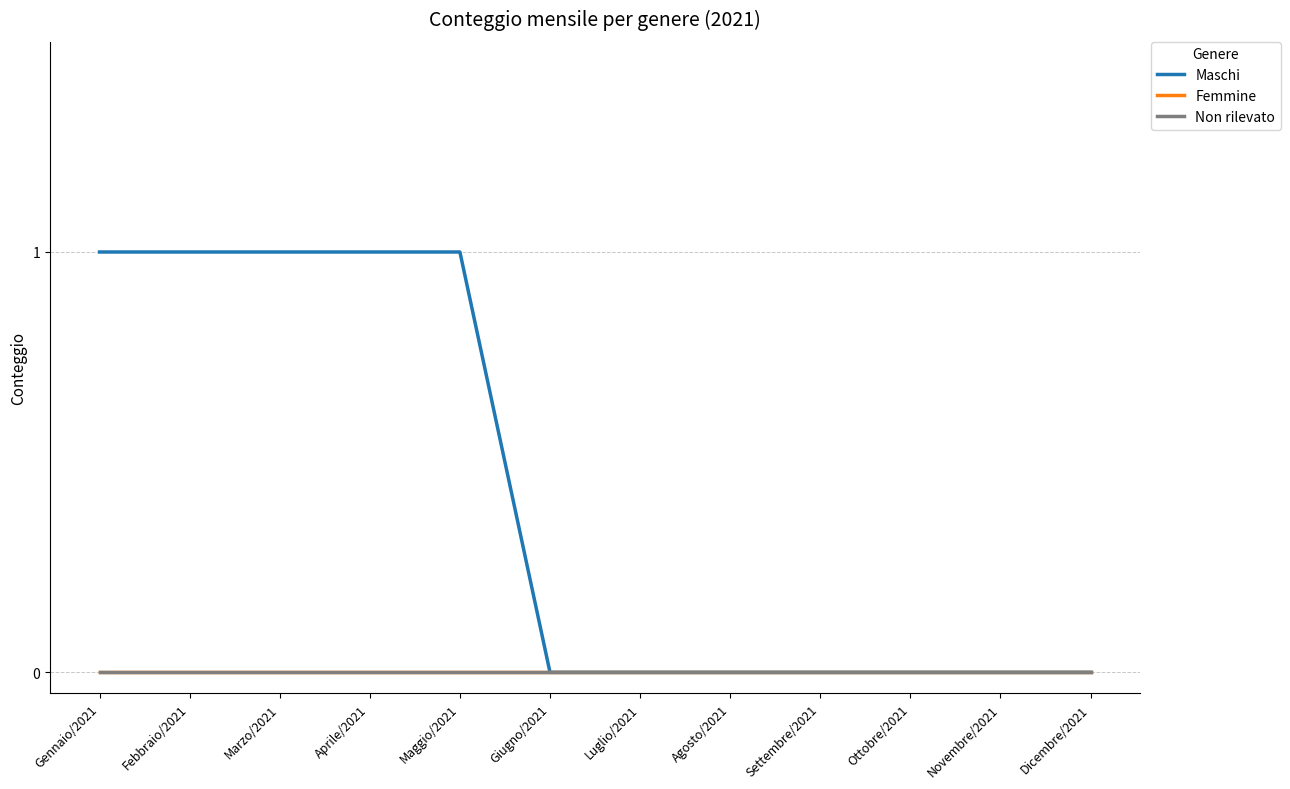

List the labels in order of Maschi value, smallest first.

Giugno/2021, Luglio/2021, Agosto/2021, Settembre/2021, Ottobre/2021, Novembre/2021, Dicembre/2021, Gennaio/2021, Febbraio/2021, Marzo/2021, Aprile/2021, Maggio/2021